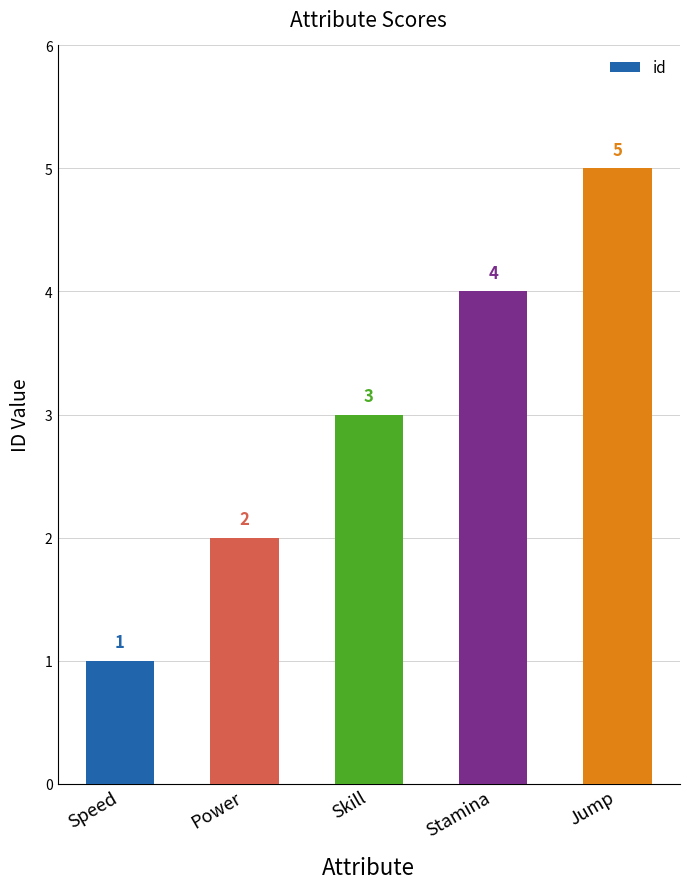

The value at Power is 2. True or false?

True